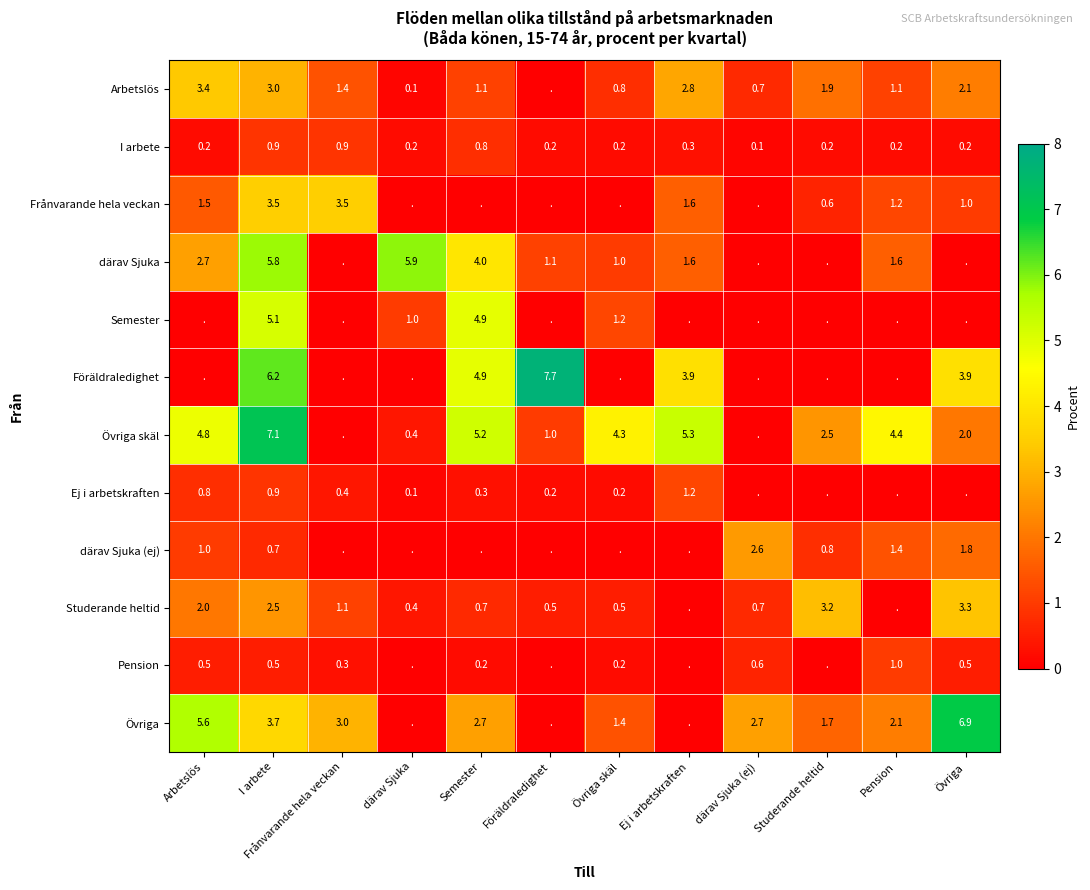

The value of I arbete at Föräldraledighet is 0.2. True or false?

True